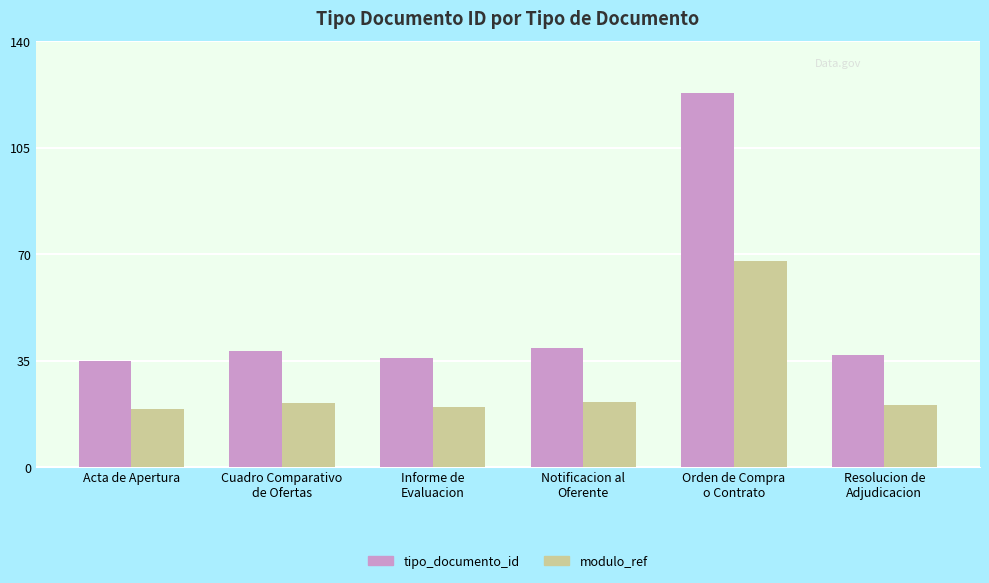

Rank the series at Acta de Apertura from highest to lowest value.

tipo_documento_id, modulo_ref